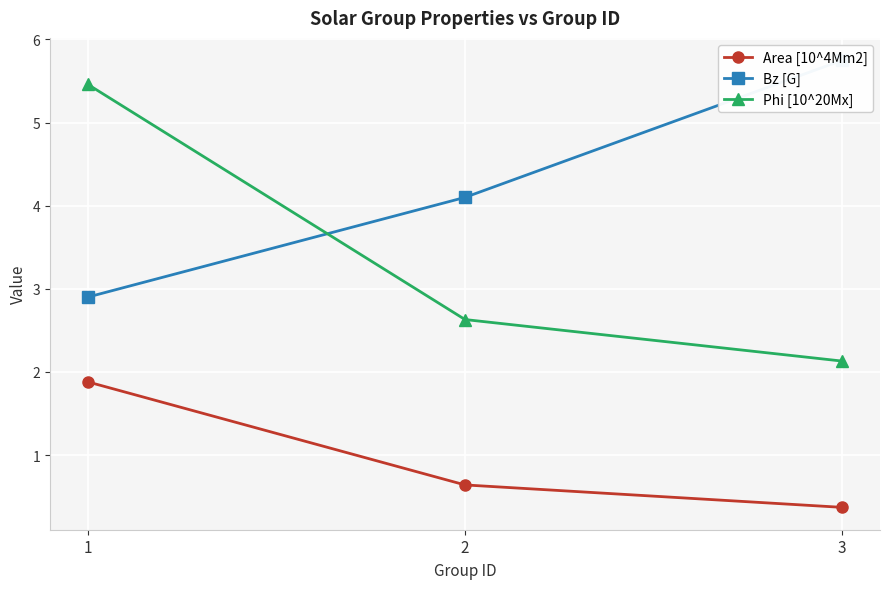

Which series has the largest total across all categories?

Bz [G]